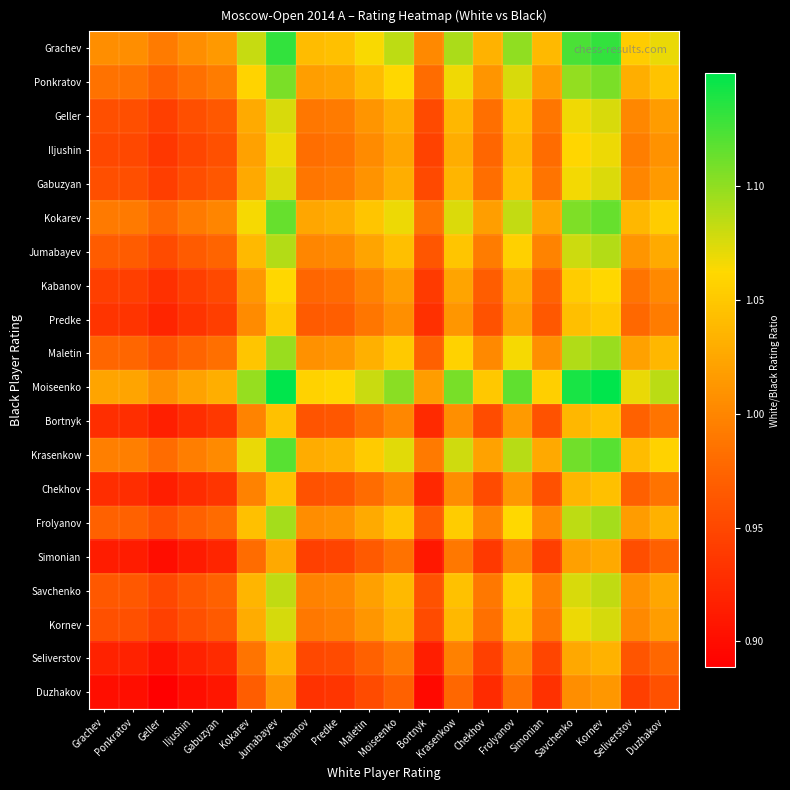

Reading left to right, what are all the values shown in this chart?

Grachev: Grachev=1.0	Ponkratov=1.0	Geller=1.0	Iljushin=1.0	Gabuzyan=1.0	Kokarev=1.1	Jumabayev=1.1	Kabanov=1.0	Predke=1.0	Maletin=1.1	Moiseenko=1.1	Bortnyk=1.0	Krasenkow=1.1	Chekhov=1.0	Frolyanov=1.1	Simonian=1.0	Savchenko=1.1	Kornev=1.1	Seliverstov=1.1	Duzhakov=1.1
Ponkratov: Grachev=1.0	Ponkratov=1.0	Geller=1.0	Iljushin=1.0	Gabuzyan=1.0	Kokarev=1.1	Jumabayev=1.1	Kabanov=1.0	Predke=1.0	Maletin=1.0	Moiseenko=1.1	Bortnyk=1.0	Krasenkow=1.1	Chekhov=1.0	Frolyanov=1.1	Simonian=1.0	Savchenko=1.1	Kornev=1.1	Seliverstov=1.0	Duzhakov=1.0
Geller: Grachev=1.0	Ponkratov=1.0	Geller=0.9	Iljushin=1.0	Gabuzyan=1.0	Kokarev=1.0	Jumabayev=1.1	Kabanov=1.0	Predke=1.0	Maletin=1.0	Moiseenko=1.0	Bortnyk=1.0	Krasenkow=1.0	Chekhov=1.0	Frolyanov=1.0	Simonian=1.0	Savchenko=1.1	Kornev=1.1	Seliverstov=1.0	Duzhakov=1.0
Iljushin: Grachev=0.9	Ponkratov=0.9	Geller=0.9	Iljushin=0.9	Gabuzyan=1.0	Kokarev=1.0	Jumabayev=1.1	Kabanov=1.0	Predke=1.0	Maletin=1.0	Moiseenko=1.0	Bortnyk=0.9	Krasenkow=1.0	Chekhov=1.0	Frolyanov=1.0	Simonian=1.0	Savchenko=1.1	Kornev=1.1	Seliverstov=1.0	Duzhakov=1.0
Gabuzyan: Grachev=1.0	Ponkratov=1.0	Geller=0.9	Iljushin=1.0	Gabuzyan=1.0	Kokarev=1.0	Jumabayev=1.1	Kabanov=1.0	Predke=1.0	Maletin=1.0	Moiseenko=1.0	Bortnyk=1.0	Krasenkow=1.0	Chekhov=1.0	Frolyanov=1.0	Simonian=1.0	Savchenko=1.1	Kornev=1.1	Seliverstov=1.0	Duzhakov=1.0
Kokarev: Grachev=1.0	Ponkratov=1.0	Geller=1.0	Iljushin=1.0	Gabuzyan=1.0	Kokarev=1.1	Jumabayev=1.1	Kabanov=1.0	Predke=1.0	Maletin=1.0	Moiseenko=1.1	Bortnyk=1.0	Krasenkow=1.1	Chekhov=1.0	Frolyanov=1.1	Simonian=1.0	Savchenko=1.1	Kornev=1.1	Seliverstov=1.0	Duzhakov=1.1
Jumabayev: Grachev=1.0	Ponkratov=1.0	Geller=1.0	Iljushin=1.0	Gabuzyan=1.0	Kokarev=1.0	Jumabayev=1.1	Kabanov=1.0	Predke=1.0	Maletin=1.0	Moiseenko=1.0	Bortnyk=1.0	Krasenkow=1.0	Chekhov=1.0	Frolyanov=1.1	Simonian=1.0	Savchenko=1.1	Kornev=1.1	Seliverstov=1.0	Duzhakov=1.0
Kabanov: Grachev=0.9	Ponkratov=0.9	Geller=0.9	Iljushin=0.9	Gabuzyan=1.0	Kokarev=1.0	Jumabayev=1.1	Kabanov=1.0	Predke=1.0	Maletin=1.0	Moiseenko=1.0	Bortnyk=0.9	Krasenkow=1.0	Chekhov=1.0	Frolyanov=1.0	Simonian=1.0	Savchenko=1.1	Kornev=1.1	Seliverstov=1.0	Duzhakov=1.0
Predke: Grachev=0.9	Ponkratov=0.9	Geller=0.9	Iljushin=0.9	Gabuzyan=0.9	Kokarev=1.0	Jumabayev=1.1	Kabanov=1.0	Predke=1.0	Maletin=1.0	Moiseenko=1.0	Bortnyk=0.9	Krasenkow=1.0	Chekhov=1.0	Frolyanov=1.0	Simonian=1.0	Savchenko=1.0	Kornev=1.1	Seliverstov=1.0	Duzhakov=1.0
Maletin: Grachev=1.0	Ponkratov=1.0	Geller=1.0	Iljushin=1.0	Gabuzyan=1.0	Kokarev=1.0	Jumabayev=1.1	Kabanov=1.0	Predke=1.0	Maletin=1.0	Moiseenko=1.1	Bortnyk=1.0	Krasenkow=1.1	Chekhov=1.0	Frolyanov=1.1	Simonian=1.0	Savchenko=1.1	Kornev=1.1	Seliverstov=1.0	Duzhakov=1.0
Moiseenko: Grachev=1.0	Ponkratov=1.0	Geller=1.0	Iljushin=1.0	Gabuzyan=1.0	Kokarev=1.1	Jumabayev=1.1	Kabanov=1.1	Predke=1.1	Maletin=1.1	Moiseenko=1.1	Bortnyk=1.0	Krasenkow=1.1	Chekhov=1.0	Frolyanov=1.1	Simonian=1.1	Savchenko=1.1	Kornev=1.1	Seliverstov=1.1	Duzhakov=1.1
Bortnyk: Grachev=0.9	Ponkratov=0.9	Geller=0.9	Iljushin=0.9	Gabuzyan=0.9	Kokarev=1.0	Jumabayev=1.0	Kabanov=1.0	Predke=1.0	Maletin=1.0	Moiseenko=1.0	Bortnyk=0.9	Krasenkow=1.0	Chekhov=1.0	Frolyanov=1.0	Simonian=1.0	Savchenko=1.0	Kornev=1.0	Seliverstov=1.0	Duzhakov=1.0
Krasenkow: Grachev=1.0	Ponkratov=1.0	Geller=1.0	Iljushin=1.0	Gabuzyan=1.0	Kokarev=1.1	Jumabayev=1.1	Kabanov=1.0	Predke=1.0	Maletin=1.1	Moiseenko=1.1	Bortnyk=1.0	Krasenkow=1.1	Chekhov=1.0	Frolyanov=1.1	Simonian=1.0	Savchenko=1.1	Kornev=1.1	Seliverstov=1.0	Duzhakov=1.1
Chekhov: Grachev=0.9	Ponkratov=0.9	Geller=0.9	Iljushin=0.9	Gabuzyan=0.9	Kokarev=1.0	Jumabayev=1.0	Kabanov=1.0	Predke=1.0	Maletin=1.0	Moiseenko=1.0	Bortnyk=0.9	Krasenkow=1.0	Chekhov=1.0	Frolyanov=1.0	Simonian=1.0	Savchenko=1.0	Kornev=1.0	Seliverstov=1.0	Duzhakov=1.0
Frolyanov: Grachev=1.0	Ponkratov=1.0	Geller=1.0	Iljushin=1.0	Gabuzyan=1.0	Kokarev=1.0	Jumabayev=1.1	Kabanov=1.0	Predke=1.0	Maletin=1.0	Moiseenko=1.0	Bortnyk=1.0	Krasenkow=1.1	Chekhov=1.0	Frolyanov=1.1	Simonian=1.0	Savchenko=1.1	Kornev=1.1	Seliverstov=1.0	Duzhakov=1.0
Simonian: Grachev=0.9	Ponkratov=0.9	Geller=0.9	Iljushin=0.9	Gabuzyan=0.9	Kokarev=1.0	Jumabayev=1.0	Kabanov=0.9	Predke=0.9	Maletin=1.0	Moiseenko=1.0	Bortnyk=0.9	Krasenkow=1.0	Chekhov=0.9	Frolyanov=1.0	Simonian=0.9	Savchenko=1.0	Kornev=1.0	Seliverstov=1.0	Duzhakov=1.0
Savchenko: Grachev=1.0	Ponkratov=1.0	Geller=1.0	Iljushin=1.0	Gabuzyan=1.0	Kokarev=1.0	Jumabayev=1.1	Kabanov=1.0	Predke=1.0	Maletin=1.0	Moiseenko=1.0	Bortnyk=1.0	Krasenkow=1.0	Chekhov=1.0	Frolyanov=1.1	Simonian=1.0	Savchenko=1.1	Kornev=1.1	Seliverstov=1.0	Duzhakov=1.0
Kornev: Grachev=1.0	Ponkratov=1.0	Geller=0.9	Iljushin=1.0	Gabuzyan=1.0	Kokarev=1.0	Jumabayev=1.1	Kabanov=1.0	Predke=1.0	Maletin=1.0	Moiseenko=1.0	Bortnyk=1.0	Krasenkow=1.0	Chekhov=1.0	Frolyanov=1.0	Simonian=1.0	Savchenko=1.1	Kornev=1.1	Seliverstov=1.0	Duzhakov=1.0
Seliverstov: Grachev=0.9	Ponkratov=0.9	Geller=0.9	Iljushin=0.9	Gabuzyan=0.9	Kokarev=1.0	Jumabayev=1.0	Kabanov=1.0	Predke=1.0	Maletin=1.0	Moiseenko=1.0	Bortnyk=0.9	Krasenkow=1.0	Chekhov=0.9	Frolyanov=1.0	Simonian=0.9	Savchenko=1.0	Kornev=1.0	Seliverstov=1.0	Duzhakov=1.0
Duzhakov: Grachev=0.9	Ponkratov=0.9	Geller=0.9	Iljushin=0.9	Gabuzyan=0.9	Kokarev=1.0	Jumabayev=1.0	Kabanov=0.9	Predke=0.9	Maletin=1.0	Moiseenko=1.0	Bortnyk=0.9	Krasenkow=1.0	Chekhov=0.9	Frolyanov=1.0	Simonian=0.9	Savchenko=1.0	Kornev=1.0	Seliverstov=0.9	Duzhakov=1.0